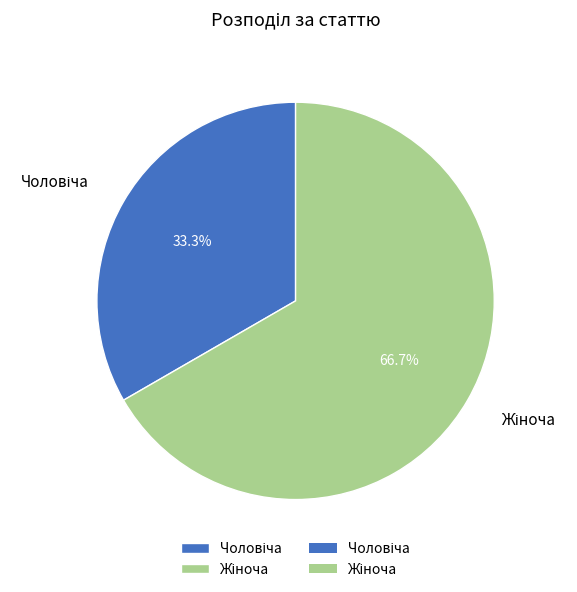

Does any single category account for the majority?

Yes